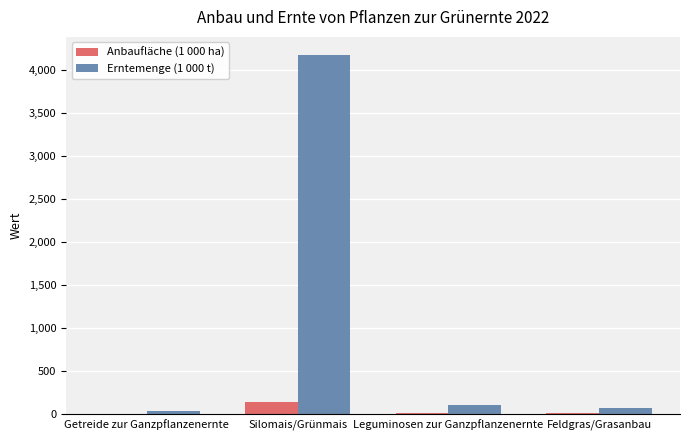

What are all the series names shown in the legend?

Anbaufläche (1 000 ha), Erntemenge (1 000 t)